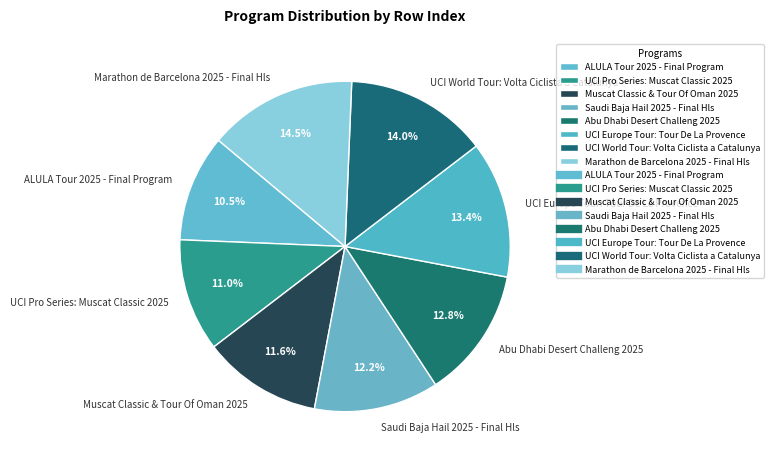

How many slices are in this pie chart?

8